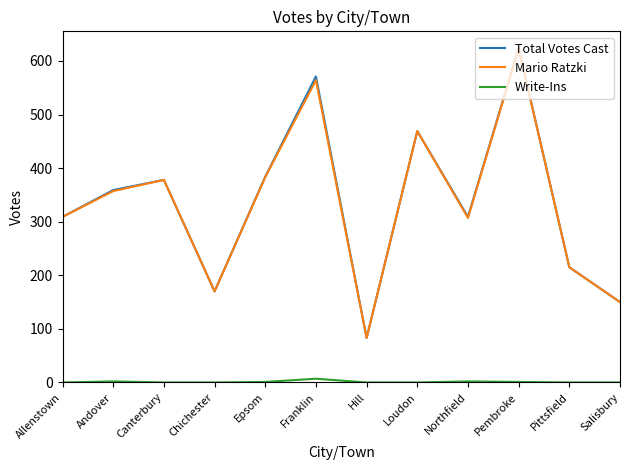

True or false: Write-Ins has a value of 0 at Pittsfield.

True